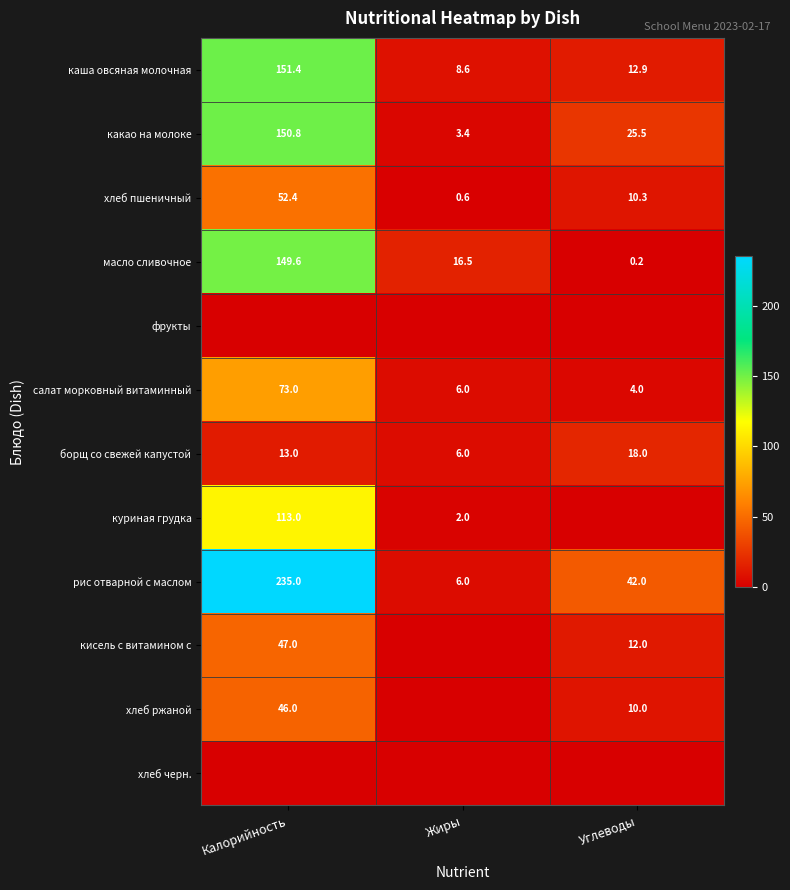

The value of кисель с витамином с at Углеводы is 12.0. True or false?

True